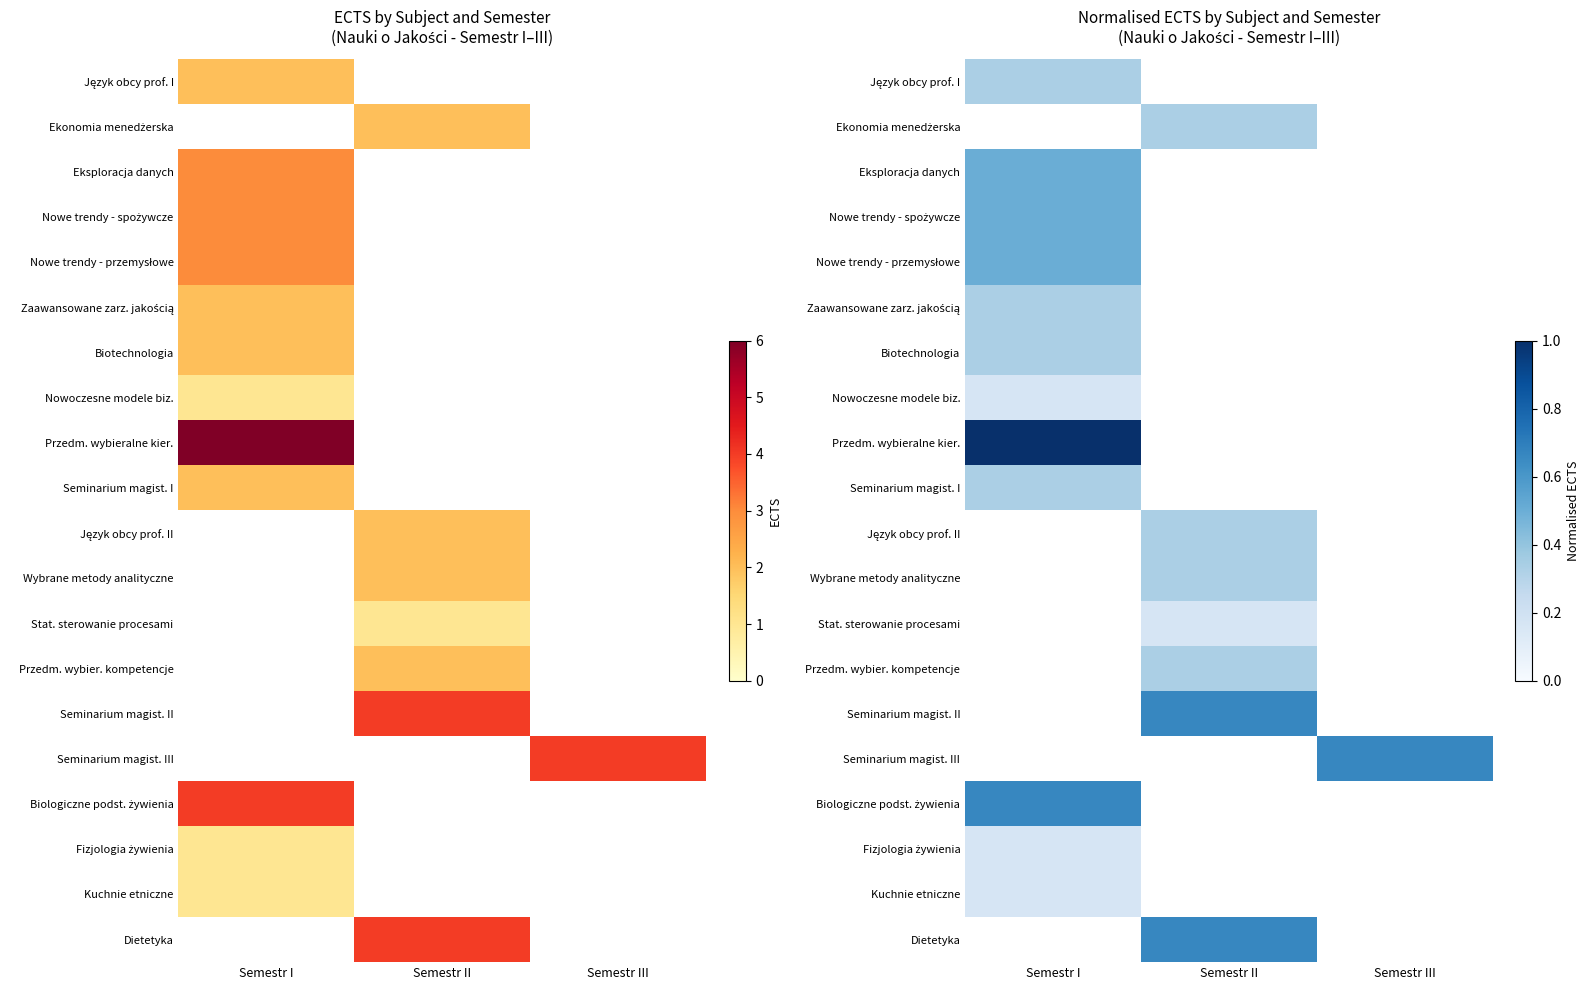

Count the number of categories in the chart.

3